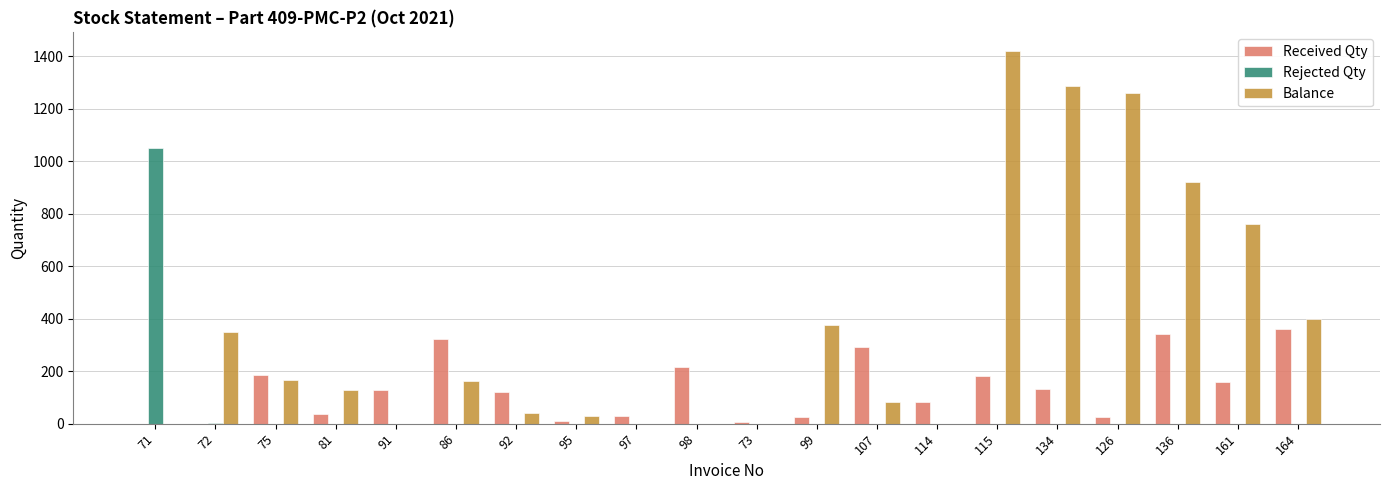

Which category has the highest value across all series?

115